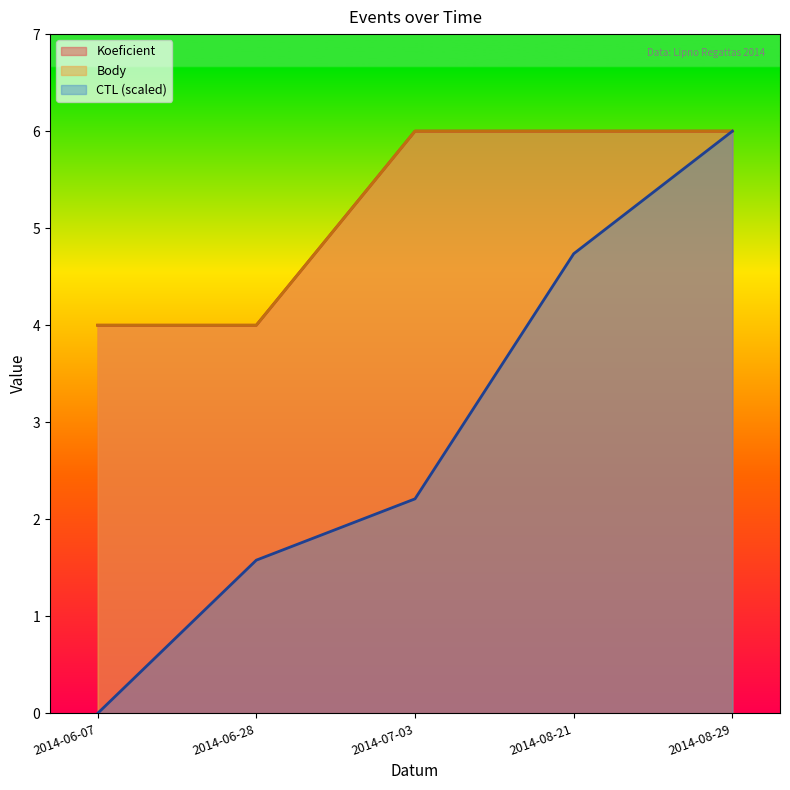

Reading left to right, what are all the values shown in this chart?

Koeficient: 4.0	4.0	6.0	6.0	6.0
Body: 4.0	4.0	6.0	6.0	6.0
CTL (scaled): 0.0	1.6	2.2	4.7	6.0